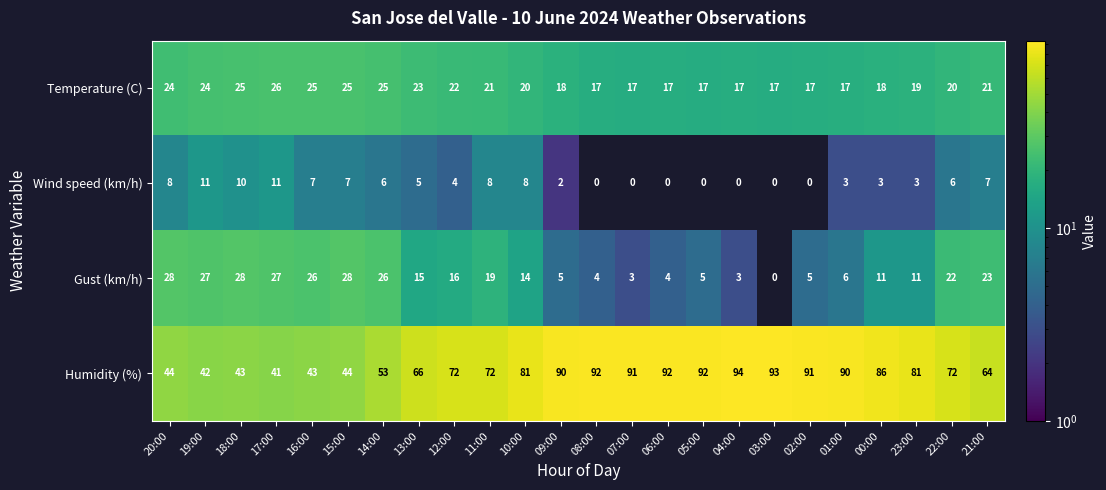

What is the difference between the second highest and second lowest values in the Temperature (C) series?

8